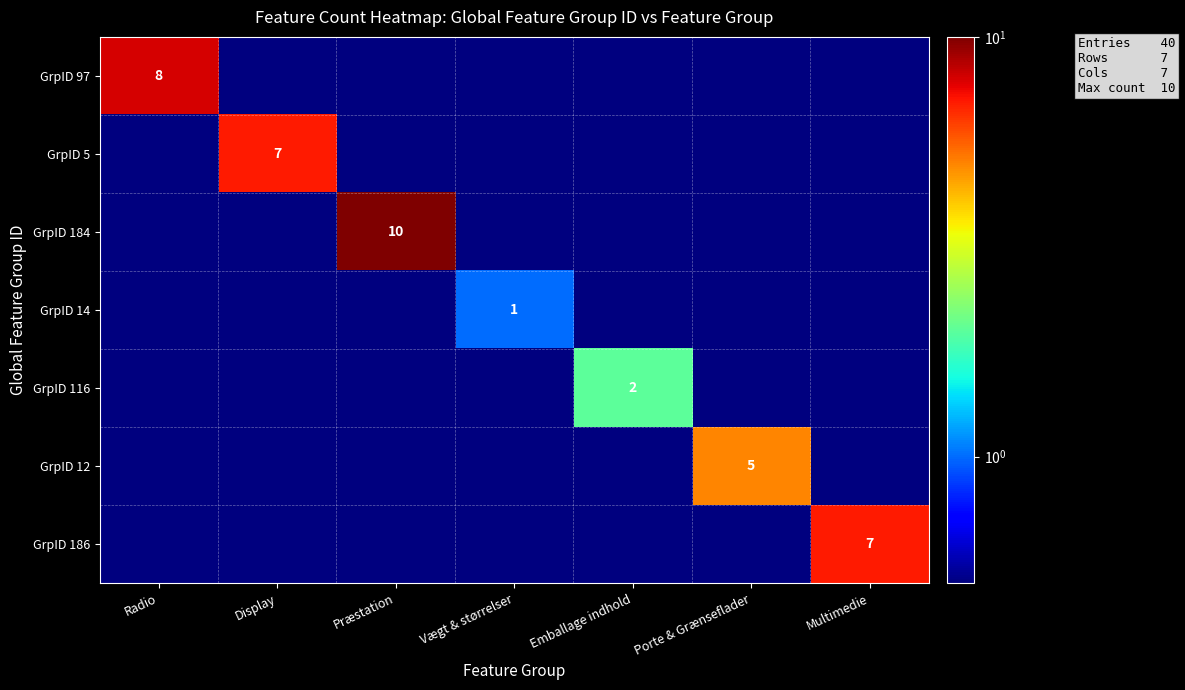

The GrpID 186 series shows 4.8 at Multimedie. True or false?

False